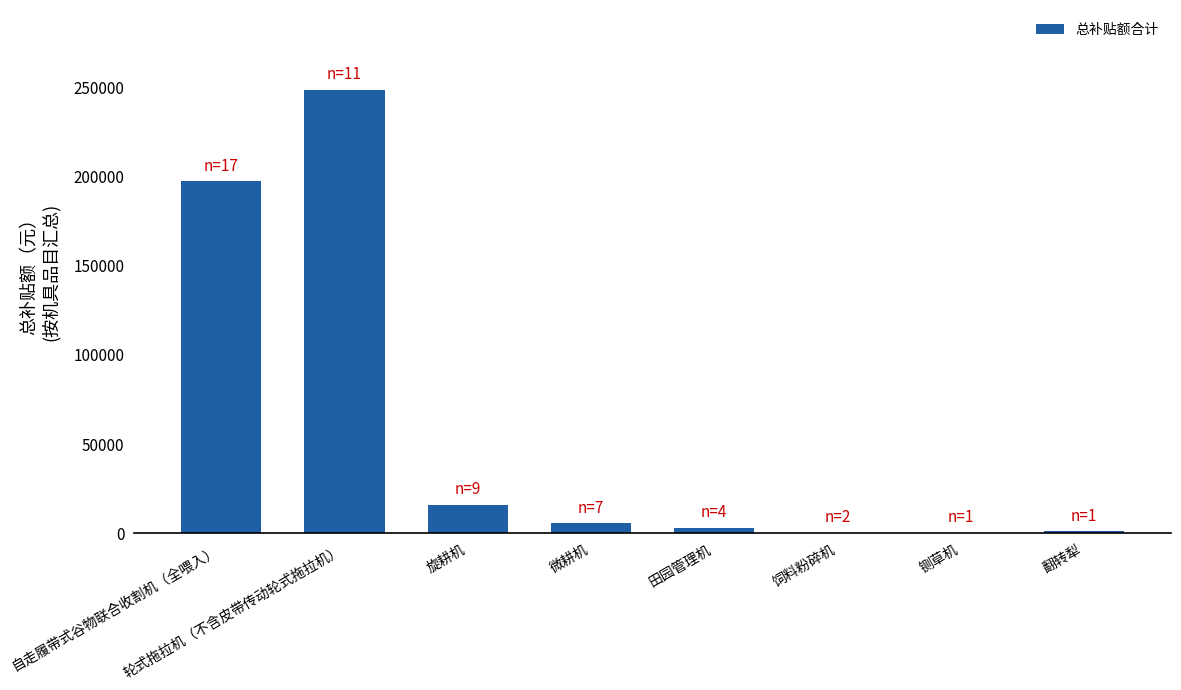

At which label is the value closest to 124345?

自走履带式谷物联合收割机（全喂入）